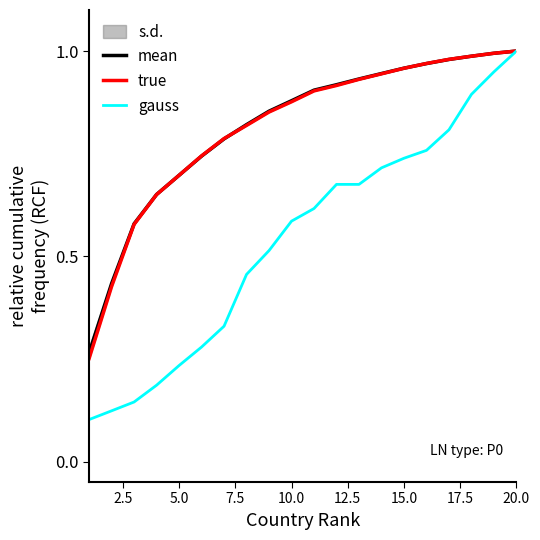

What is the label of the 12th point from the right?

20.0